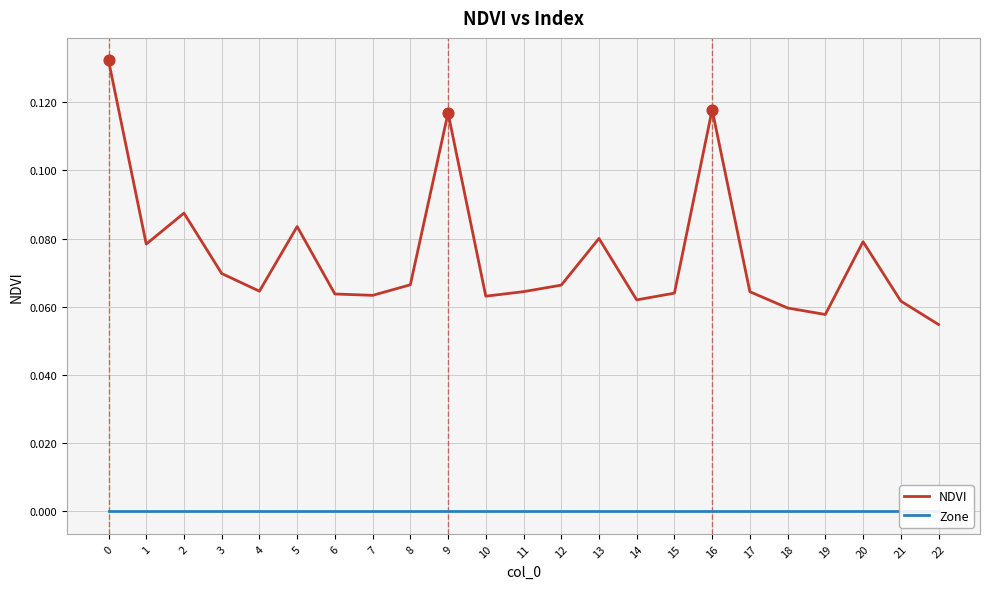

What is the total value across all series at 16?

0.1